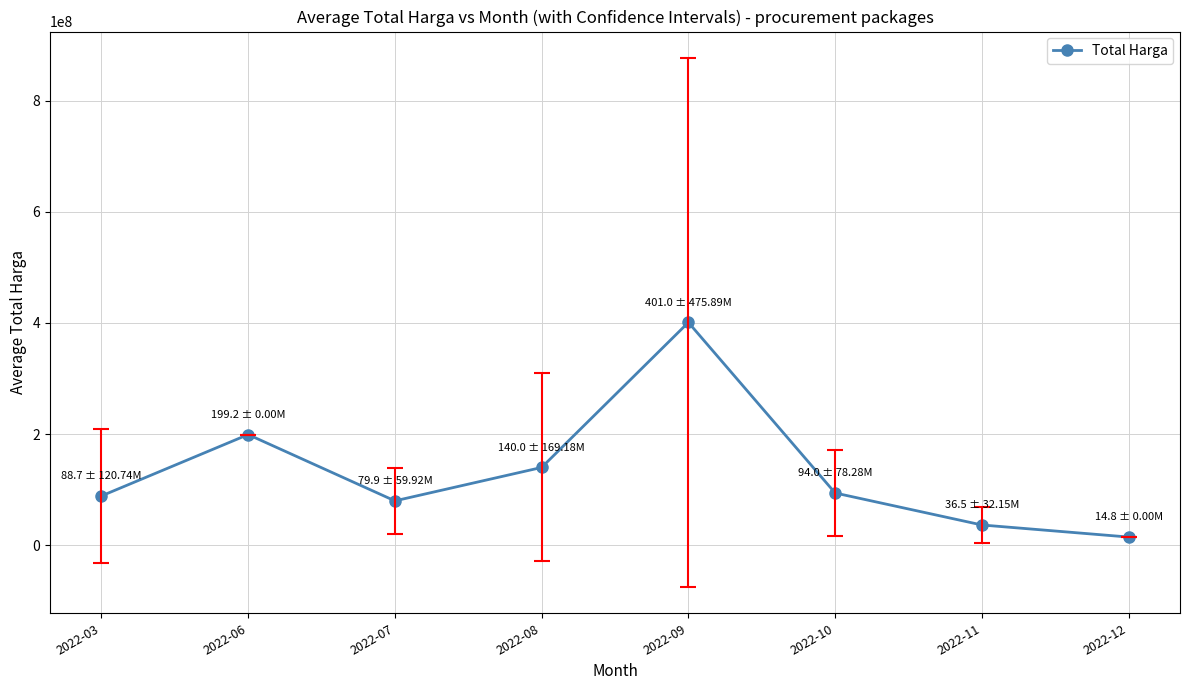

Which has a higher value, 2022-07 or 2022-09?

2022-09